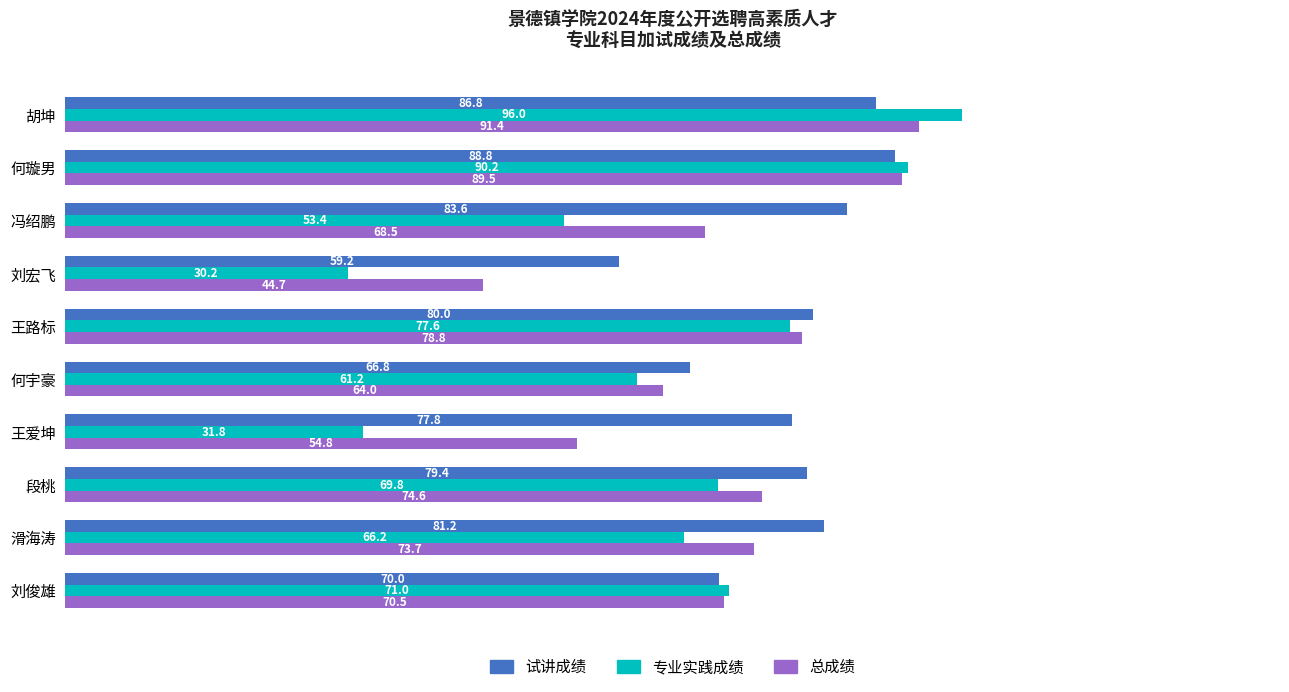

What is the difference between the second highest and second lowest values in the 专业实践成绩 series?

58.4